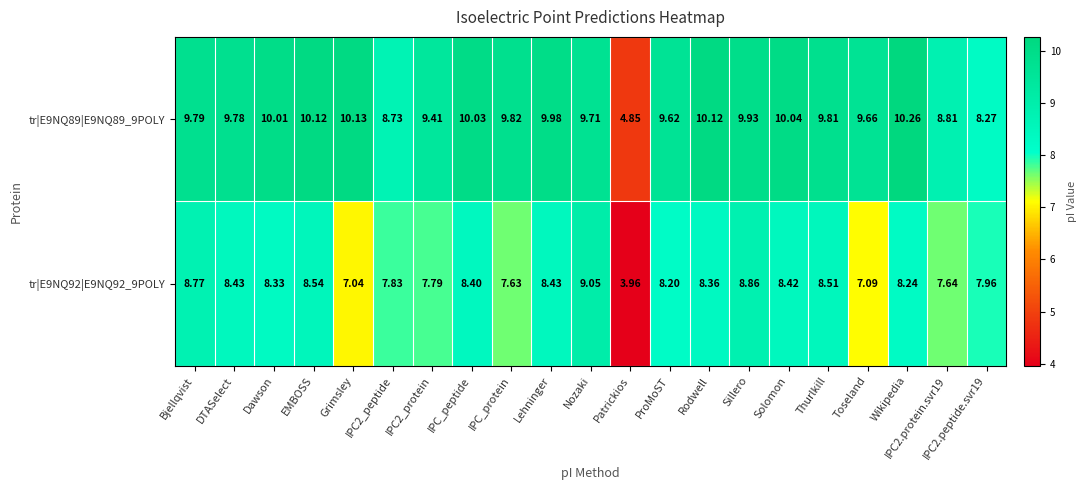

Which label corresponds to the smallest value in the chart?

Patrickios